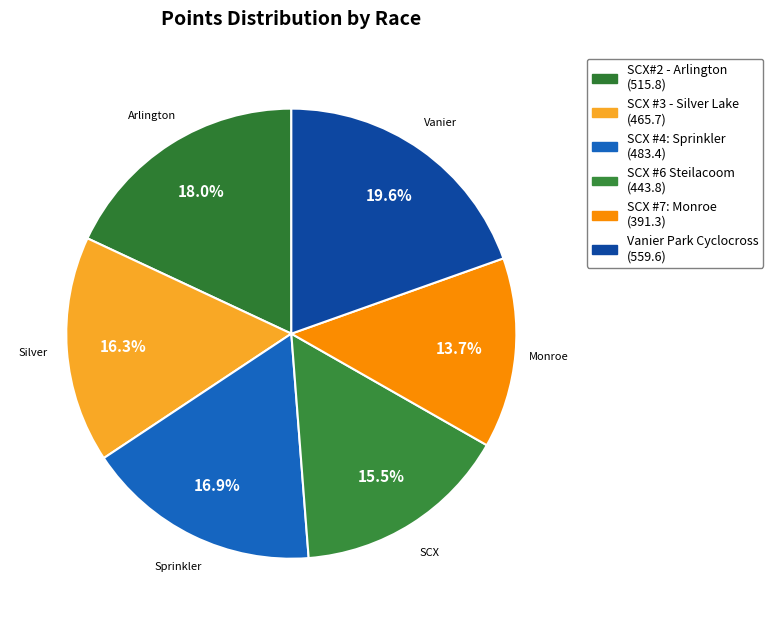

Combined, do SCX#2 - Arlington and SCX #4: Sprinkler account for over 50%?

No